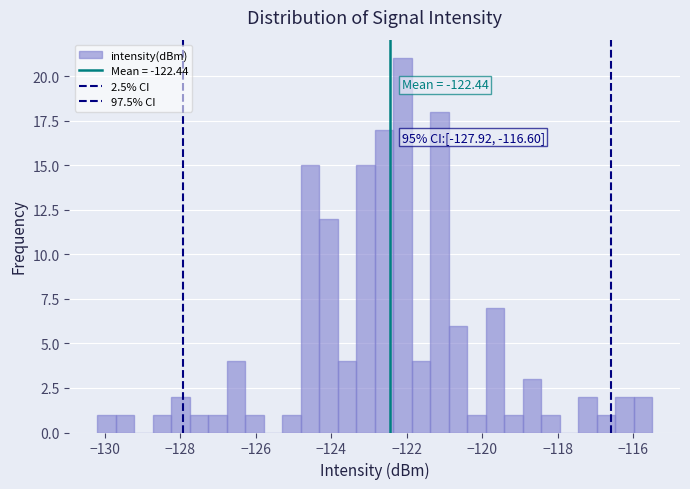

Around what value on the x-axis is the tallest bar? Give the approximate position of its centre, as read against the axis.

-122.2